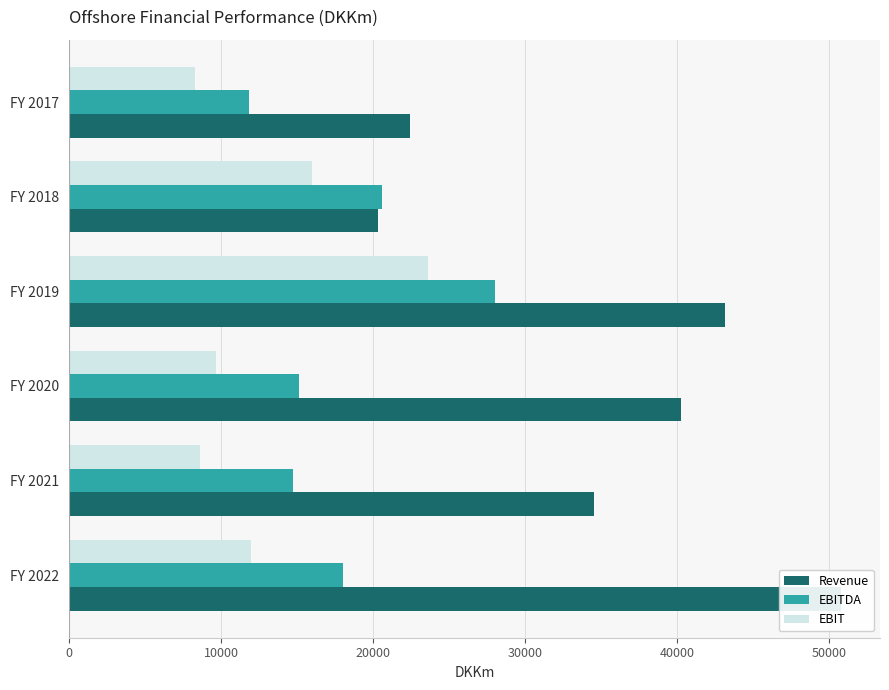

At how many categories does at least one series exceed 38421?

3